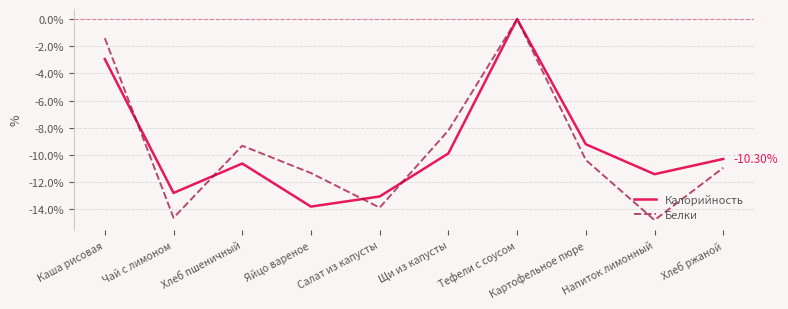

Reading left to right, what are all the values shown in this chart?

Калорийность: -2.9	-12.8	-10.6	-13.8	-13.1	-9.9	0.0	-9.2	-11.4	-10.3
Белки: -1.4	-14.6	-9.3	-11.3	-13.9	-8.2	0.0	-10.4	-14.8	-10.9